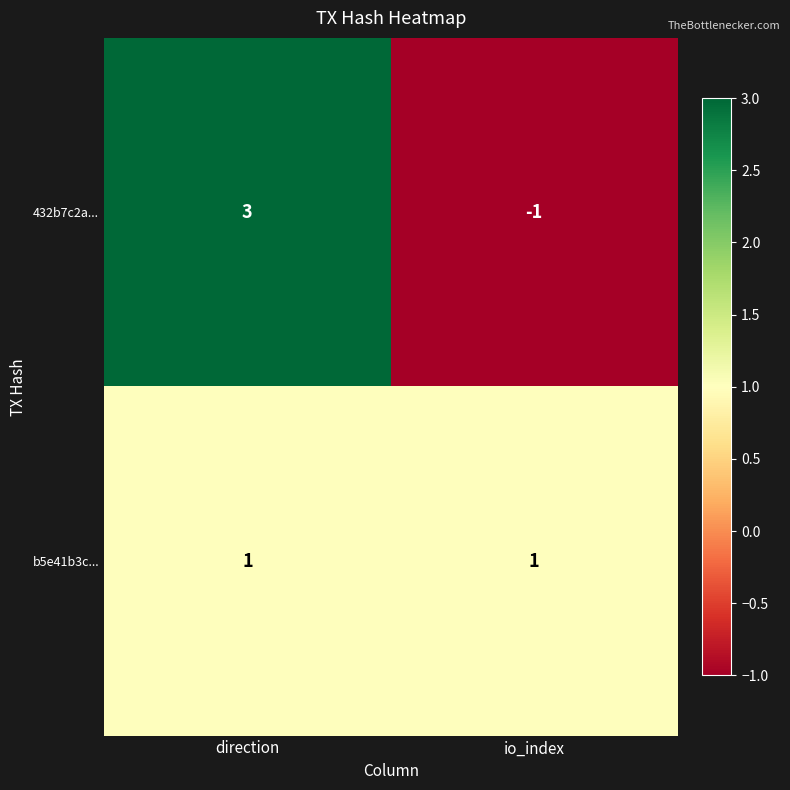

Which series has the widest spread of values?

432b7c2a...